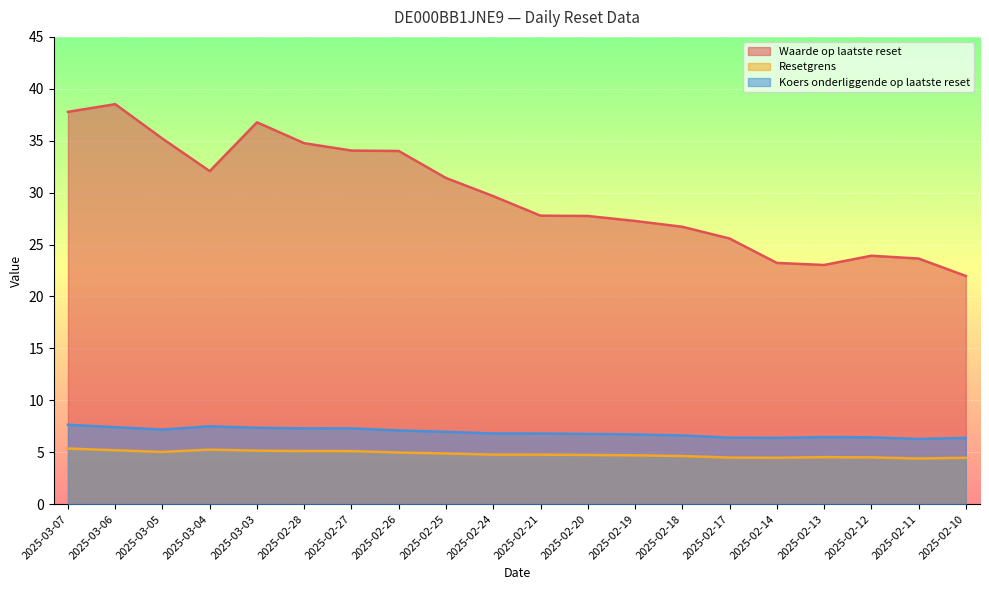

Where is the first local minimum for Resetgrens?

2025-03-05